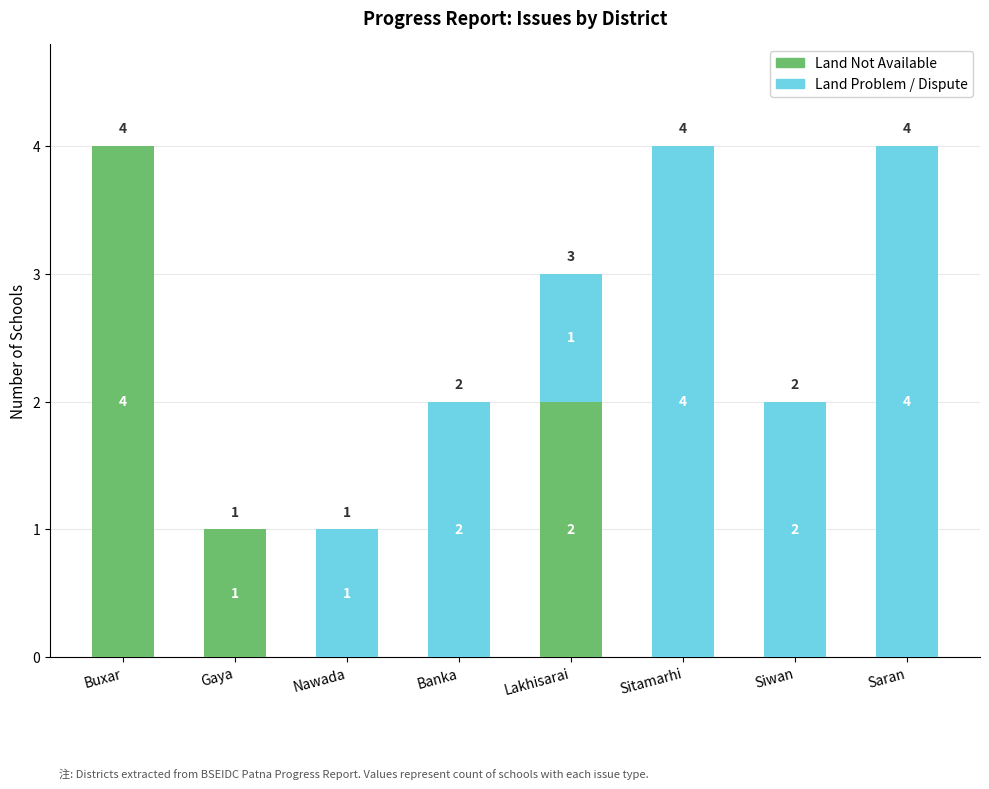

What are all the series names shown in the legend?

Land Not Available, Land Problem / Dispute